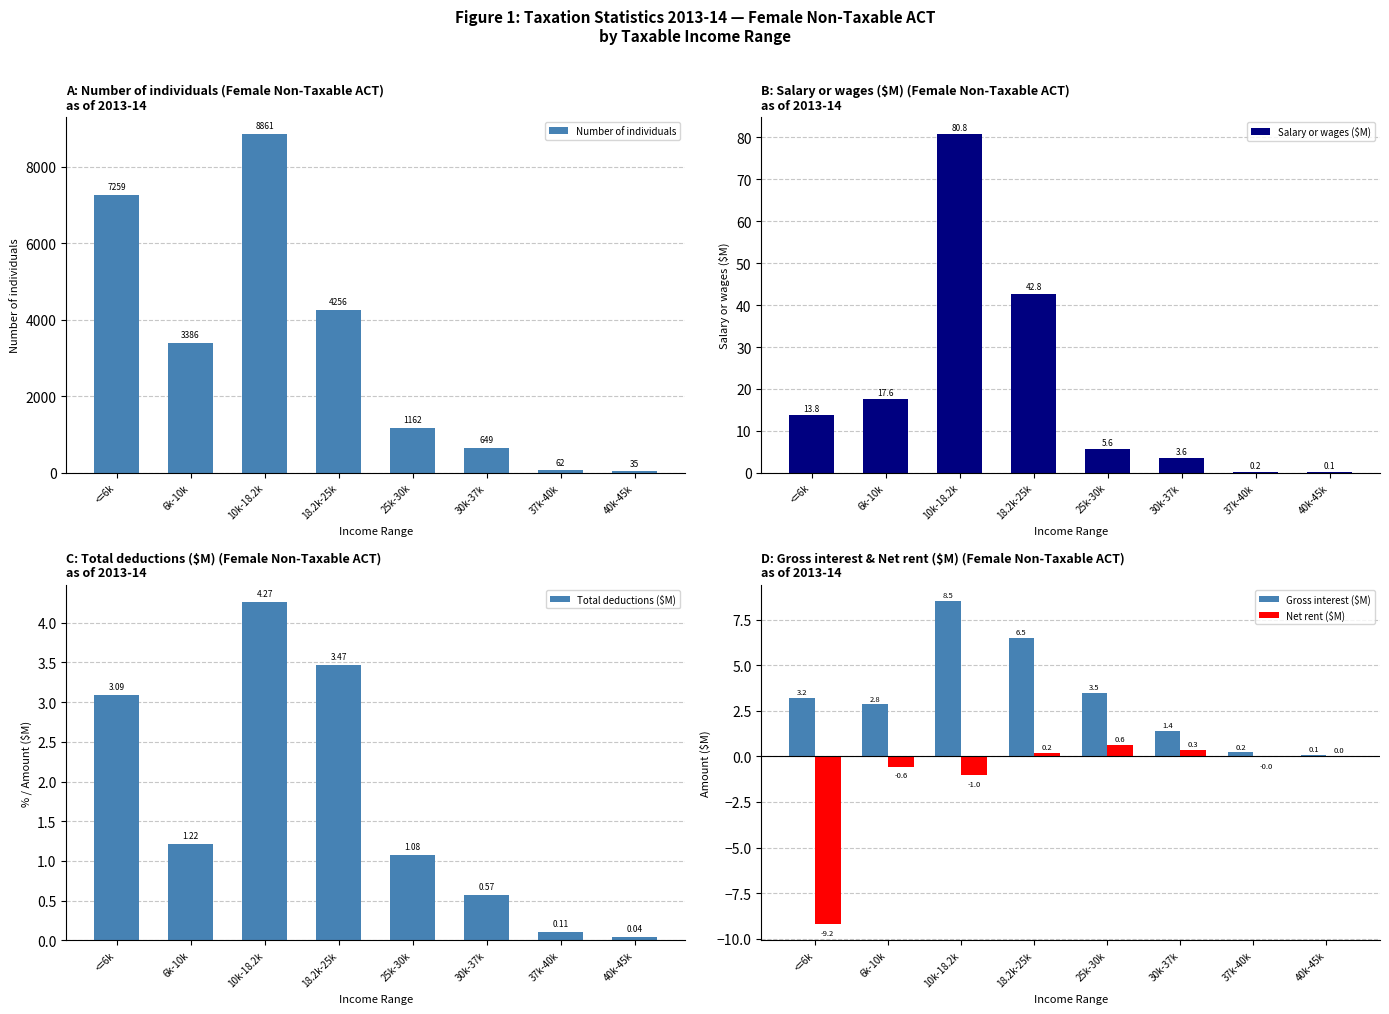

What are all the series names shown in the legend?

Number of individuals, Salary or wages ($M), Total deductions ($M), Gross interest ($M), Net rent ($M)